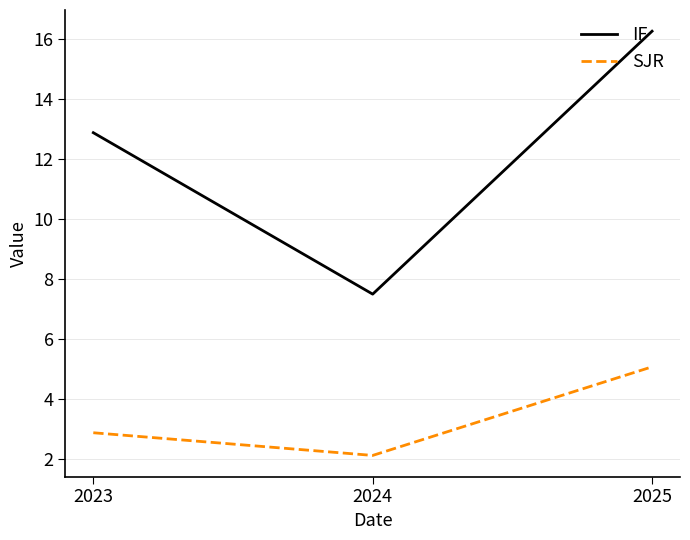

At 2025, list the series in order from smallest to largest.

SJR, IF